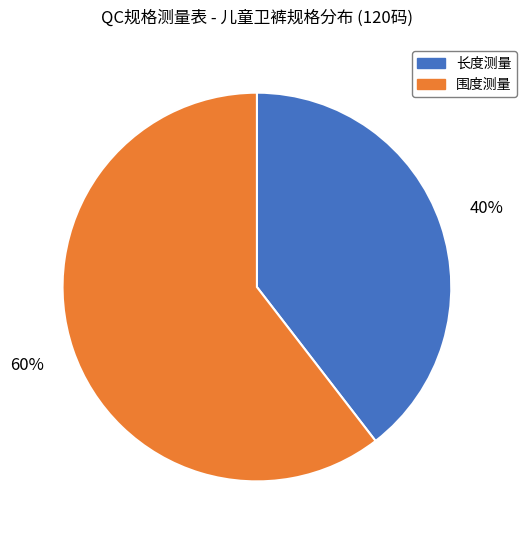

Does any single category account for the majority?

Yes